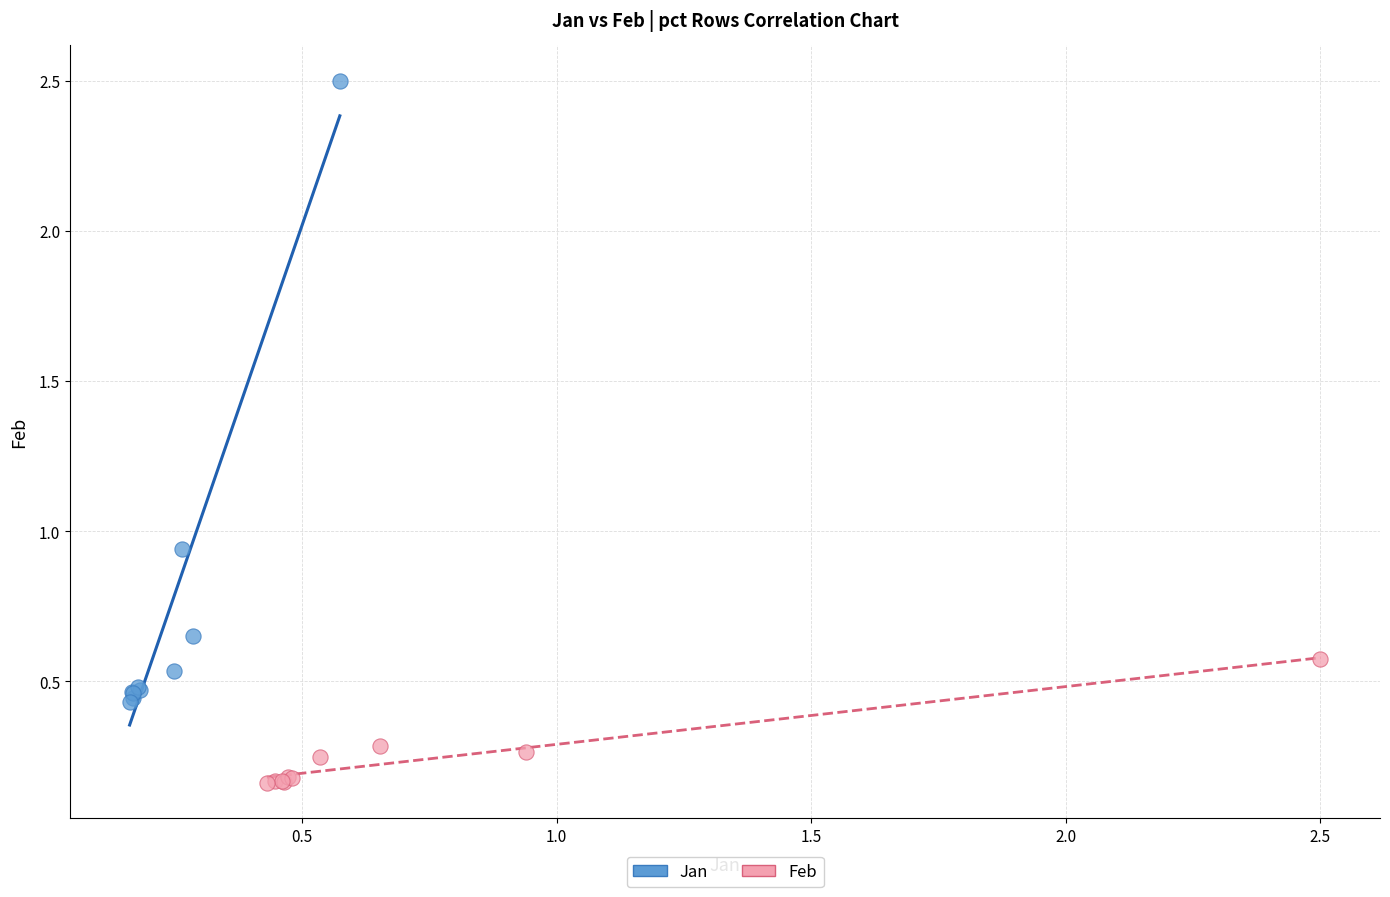

Which series has the largest Y range (max minus min)?

Jan